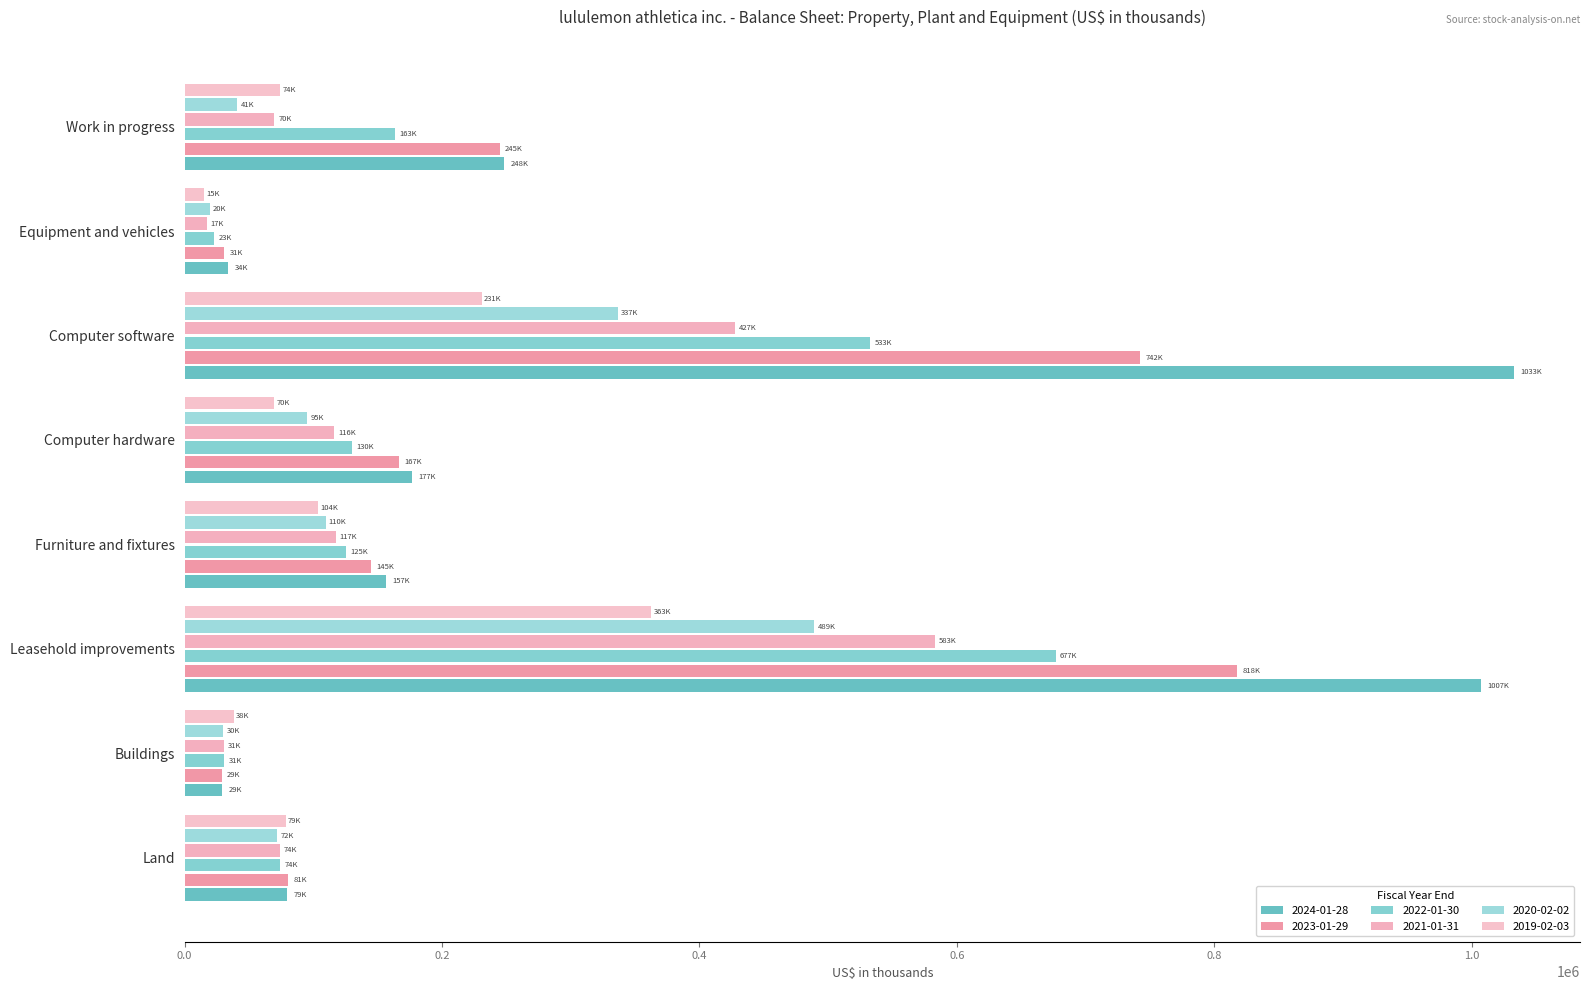

Which has a higher value, Computer software or Furniture and fixtures?

Computer software